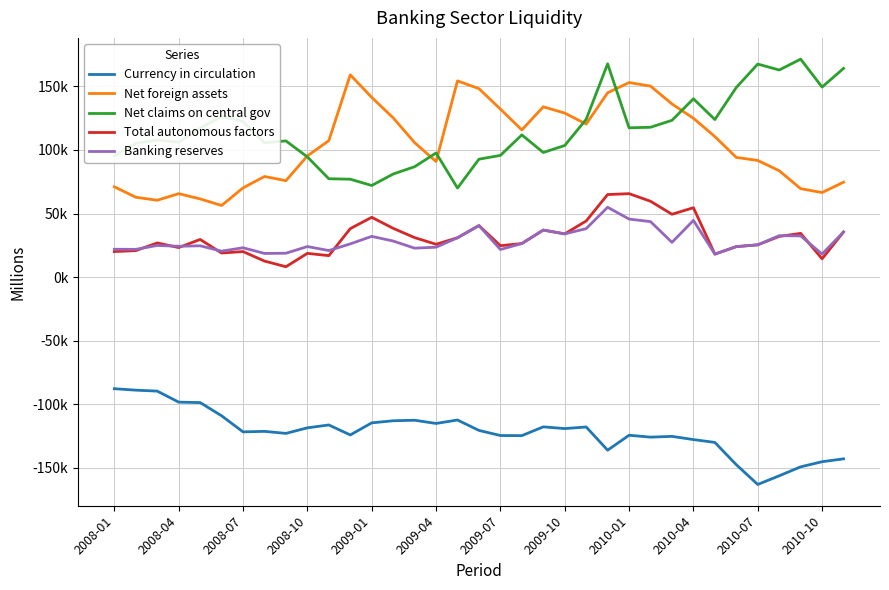

What is the minimum value shown in the chart?

-163191.5